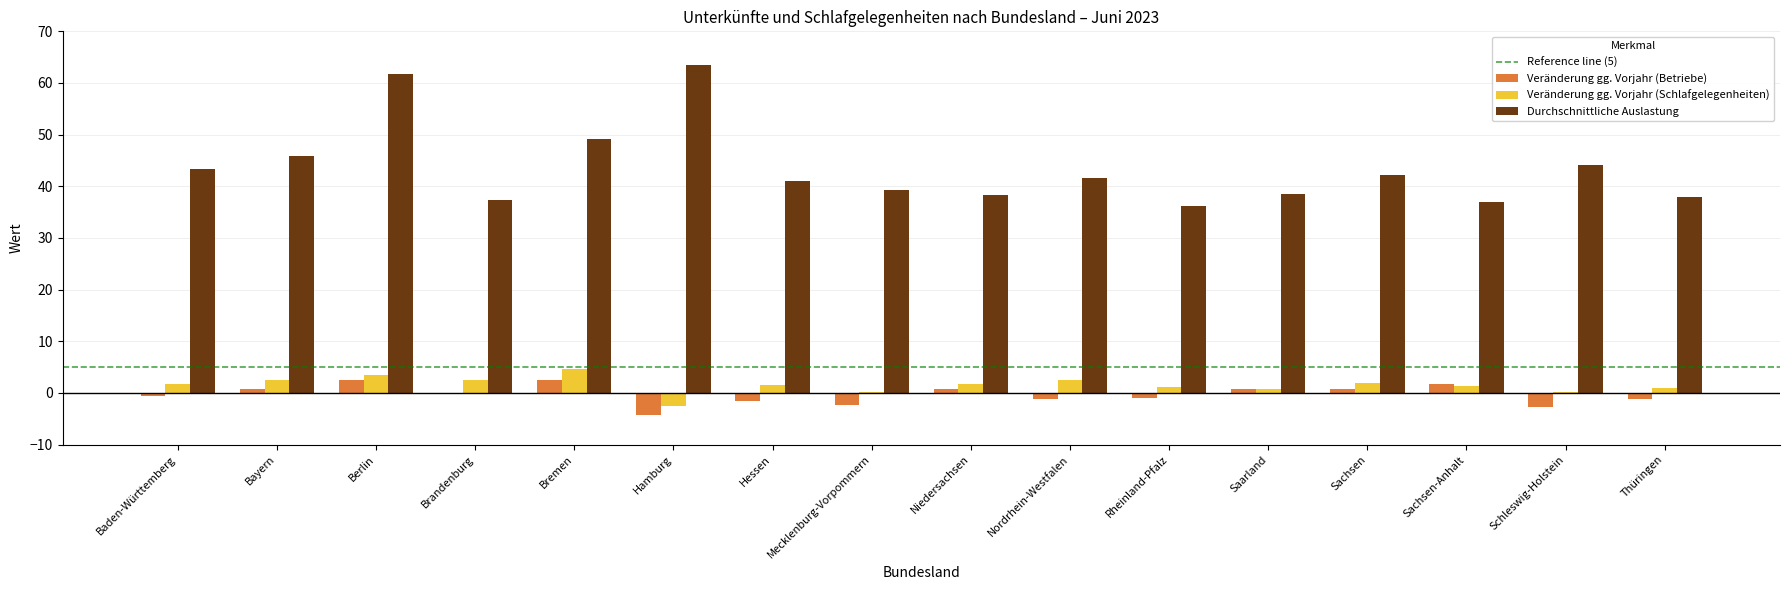

What is the maximum value for Veränderung gg. Vorjahr (Schlafgelegenheiten)?

4.6